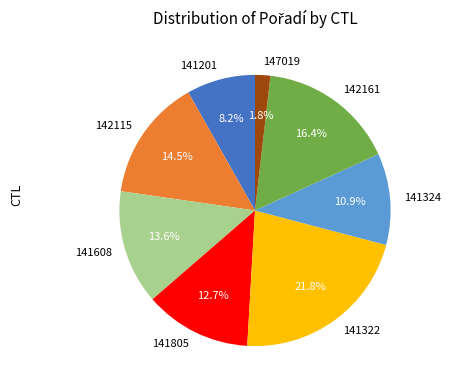

Which slice is the largest?

141322